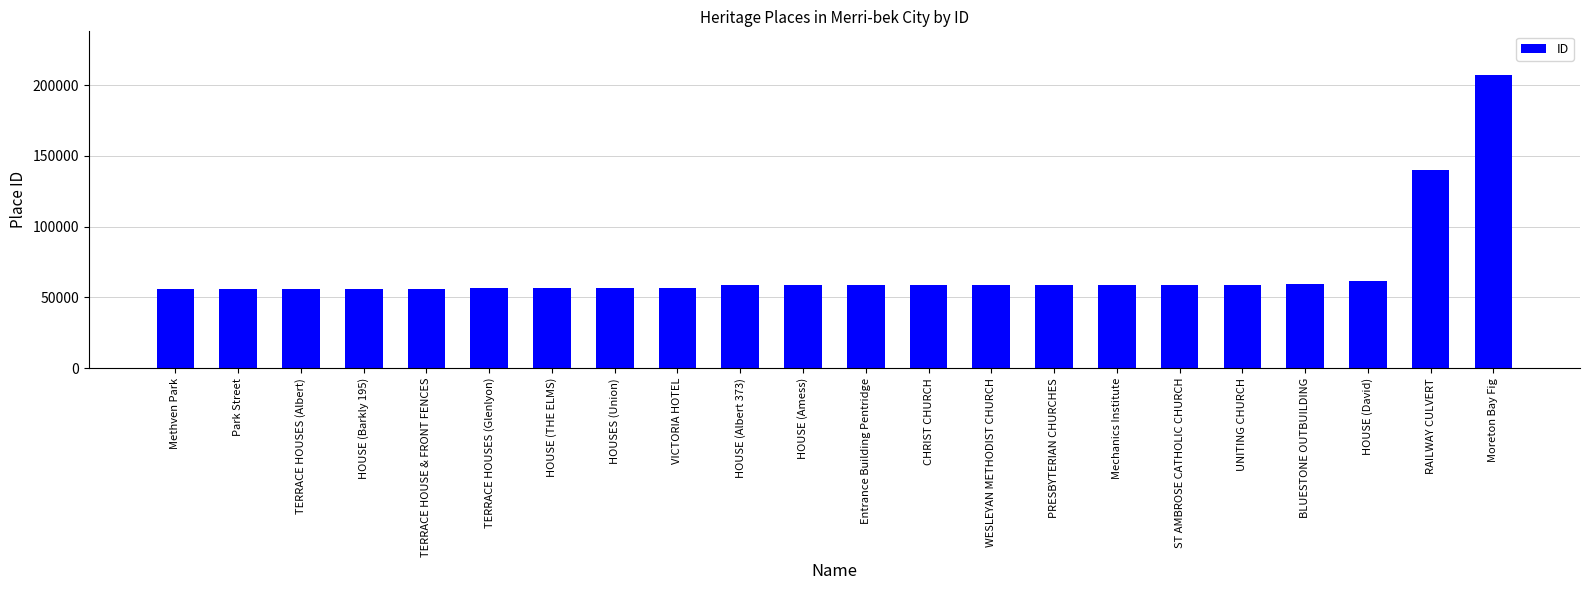

What is the value of the 3rd bar from the left?

56118